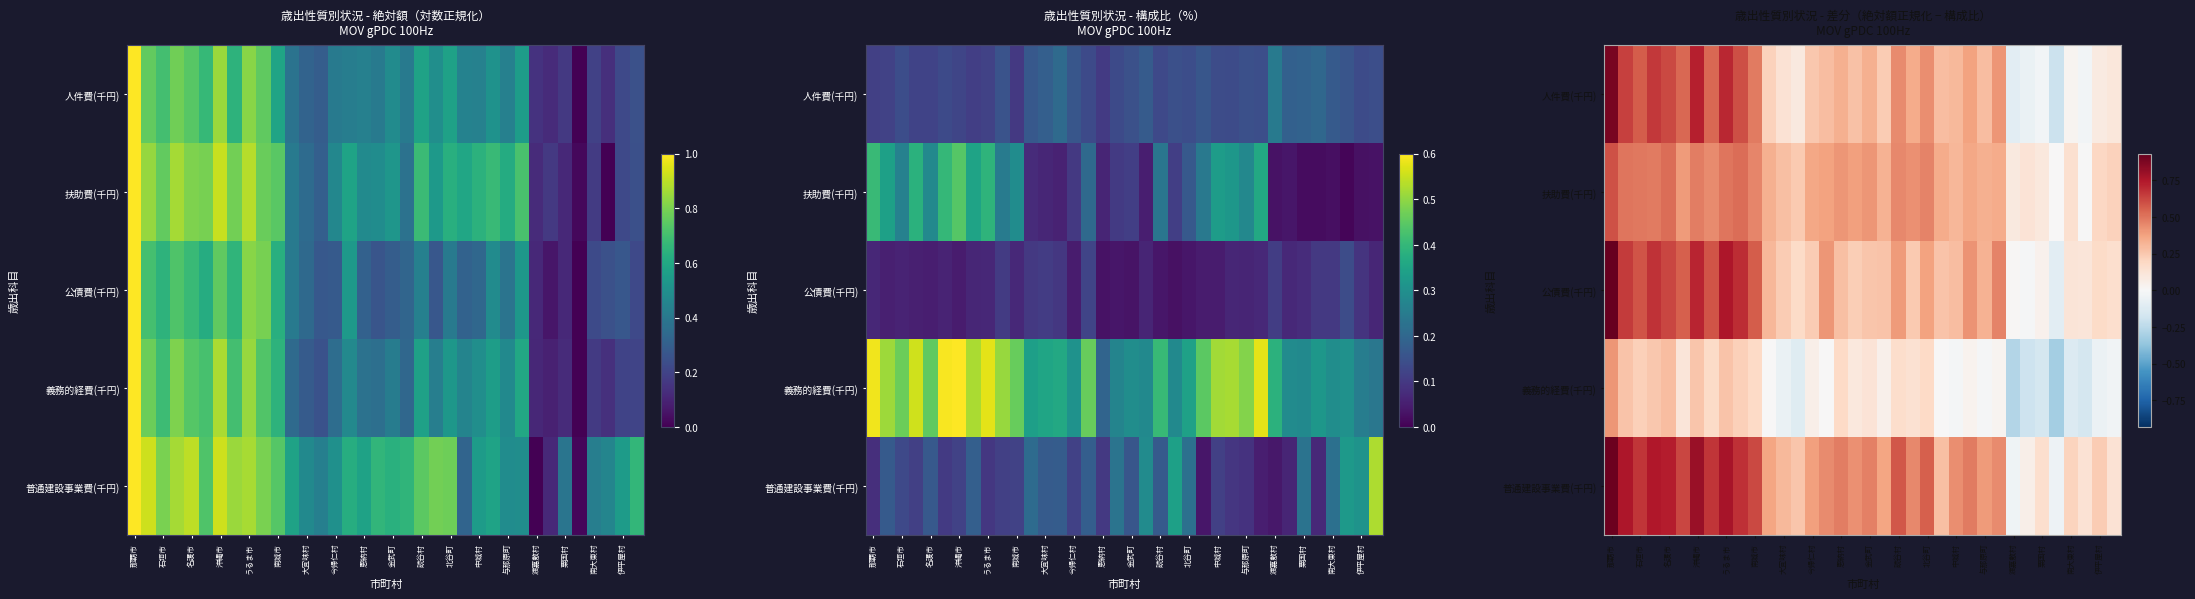

What is the difference between the highest and lowest values at 名護市?

0.4